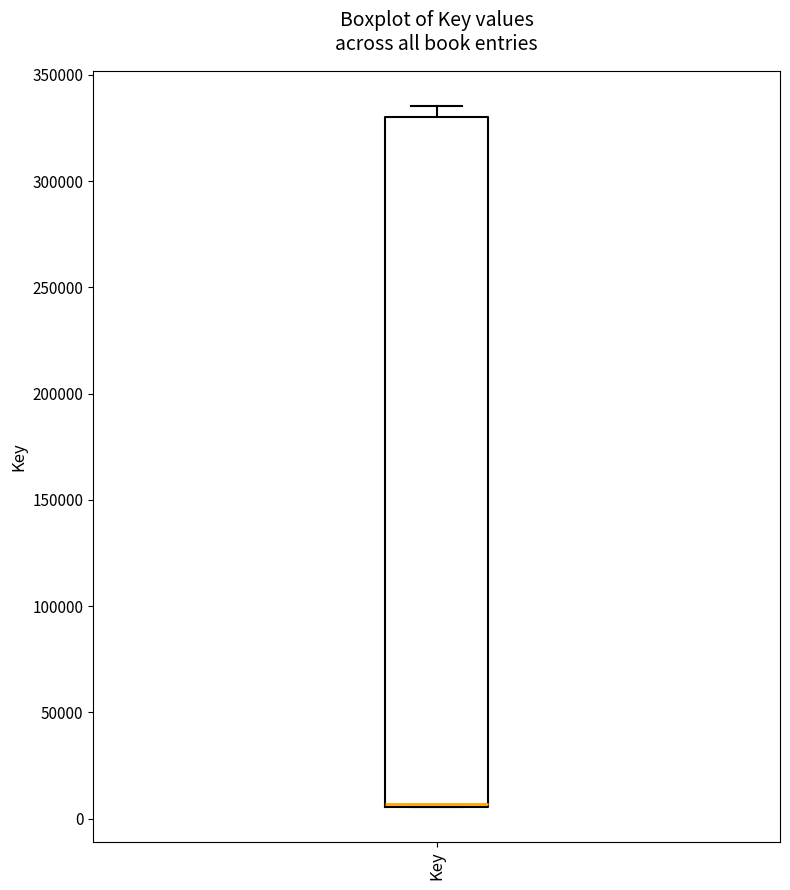

Transcribe this box plot: give where the median line is, the range the box spans, and where the two whiskers end, as read against the y-axis. The values are not printed on the chart, so give them approximately, as read against the axis.

median 5000 (drawn on the box's lower edge), box 5000 to 330000, whiskers 5000 to 335000